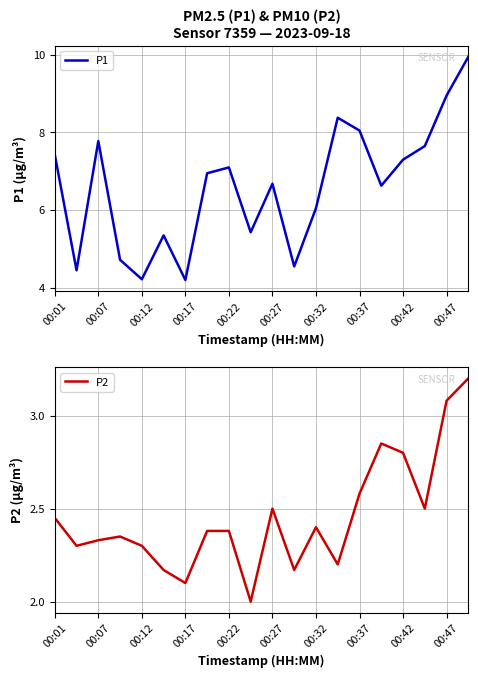

What are all the series names shown in the legend?

P1, P2